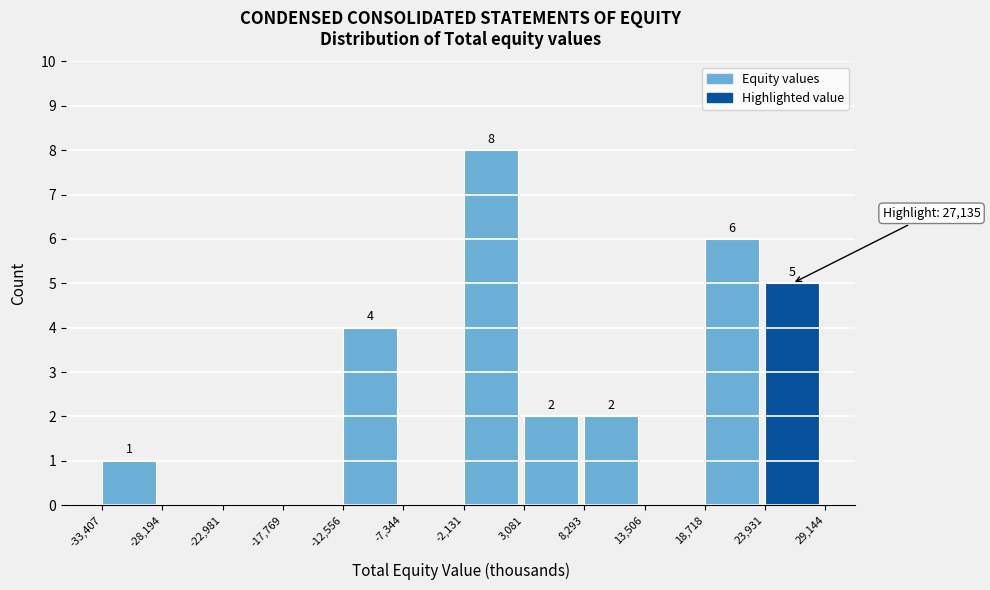

Which range on the x-axis has the tallest bar?

-2,131 to 3,081